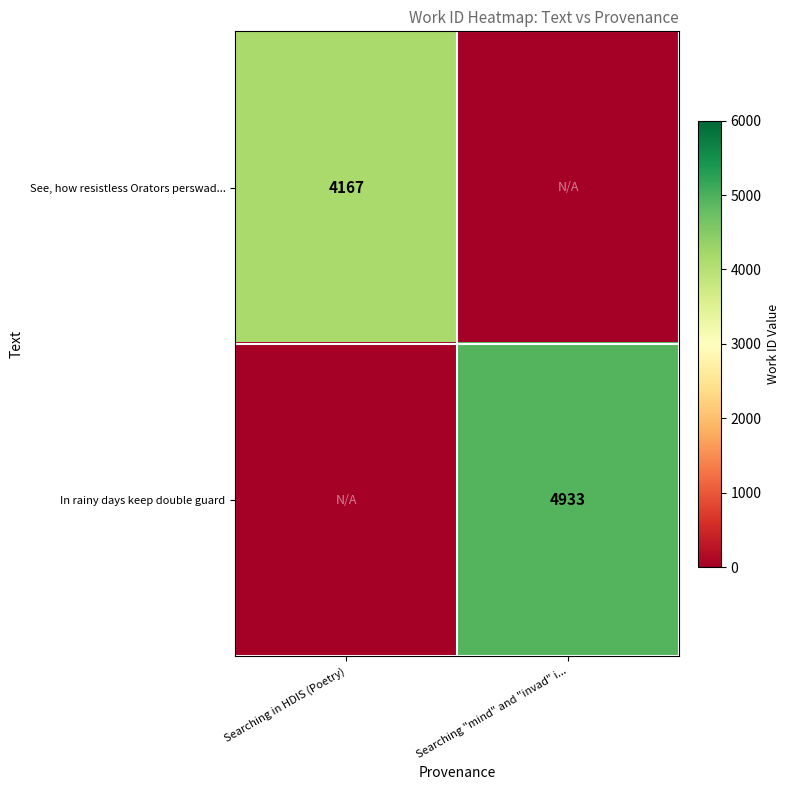

The value of In rainy days keep double guard at Searching "mind" and "invad" i... is 1233. True or false?

False